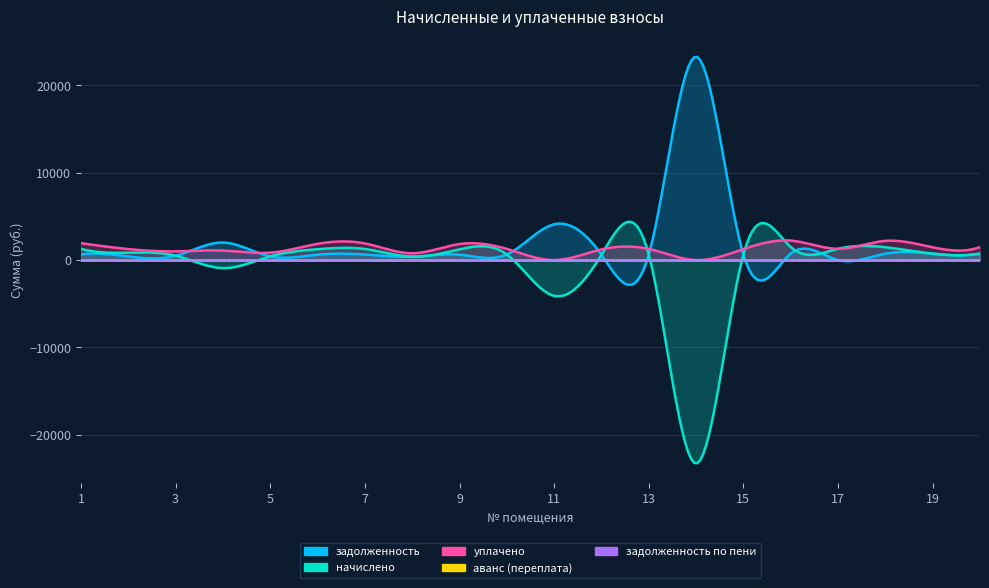

The value of задолженность at 2 is 409.4. True or false?

True